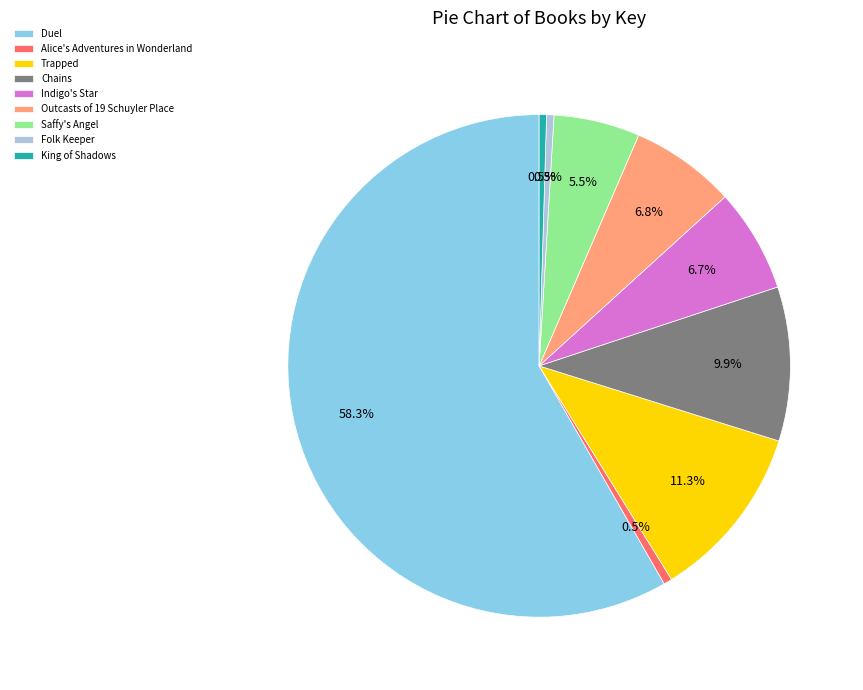

What is the largest slice in the pie chart?

Duel